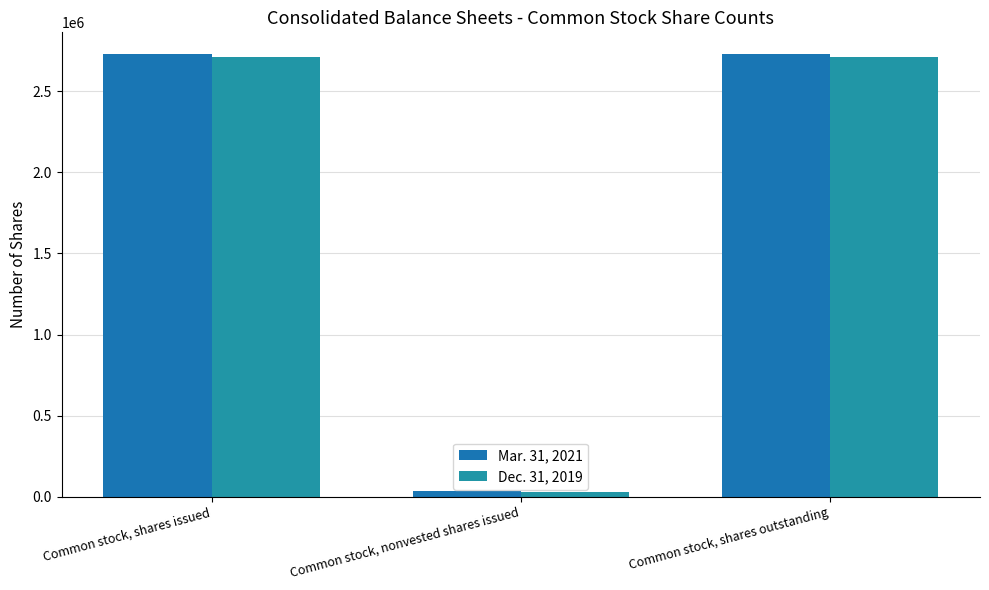

What is the sum of the Dec. 31, 2019 values at Common stock, nonvested shares issued and Common stock, shares issued?

2739541